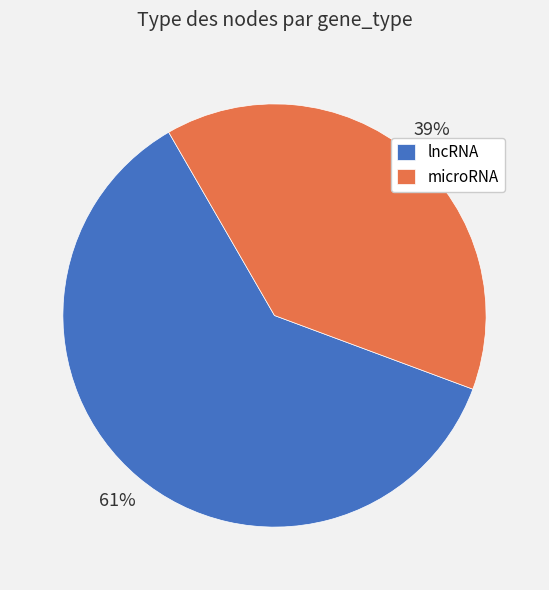

Rank the categories by value from highest to lowest.

lncRNA, microRNA